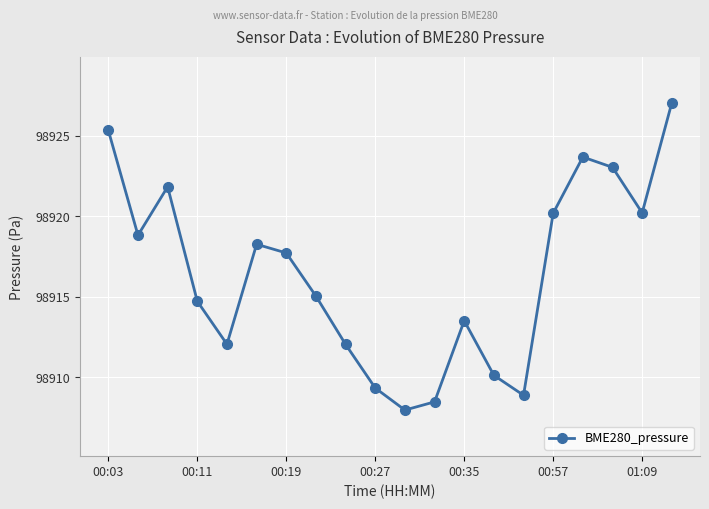

What is the sum of all values?

1978328.5